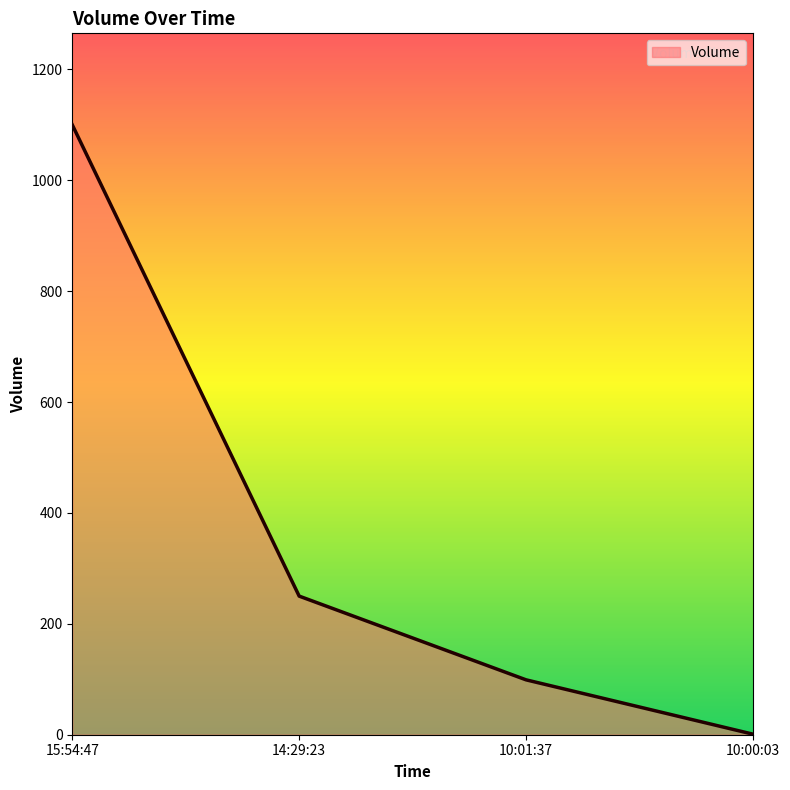

Count the number of categories in the chart.

4